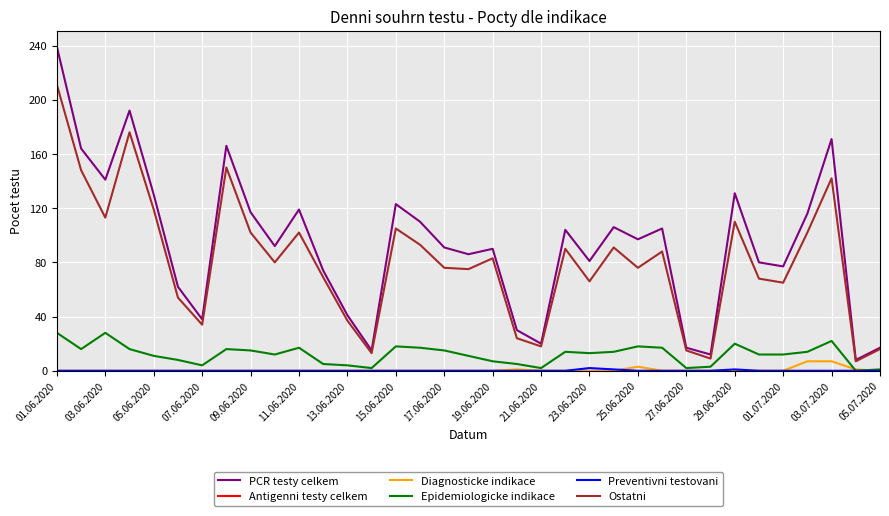

True or false: Ostatni and Diagnosticke indikace intersect in this chart.

False